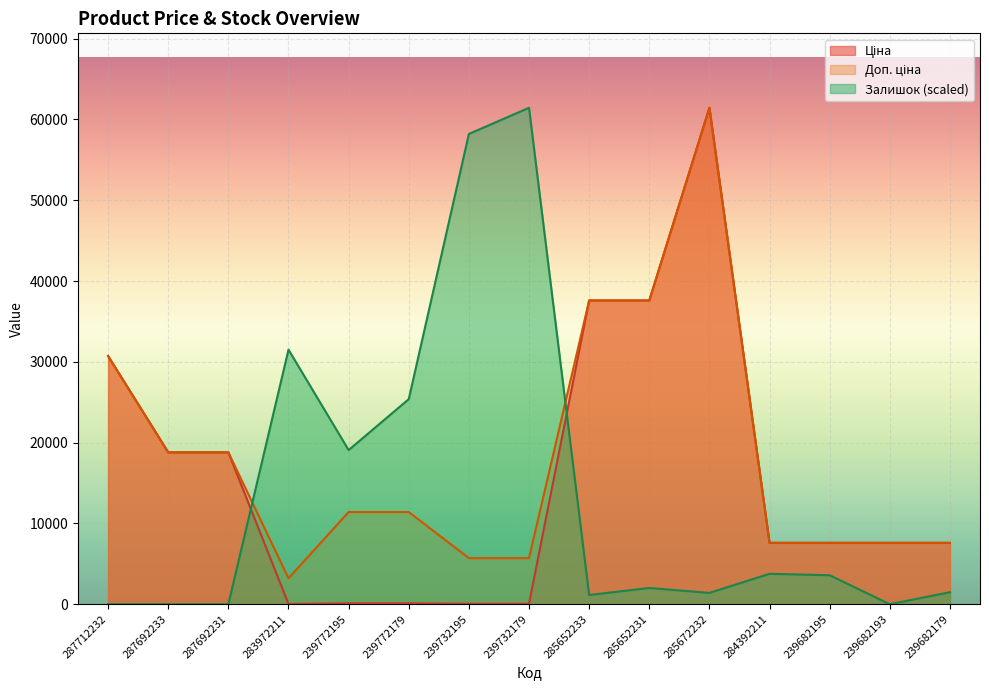

At which label is Доп. ціна closest to 32319?

287712232